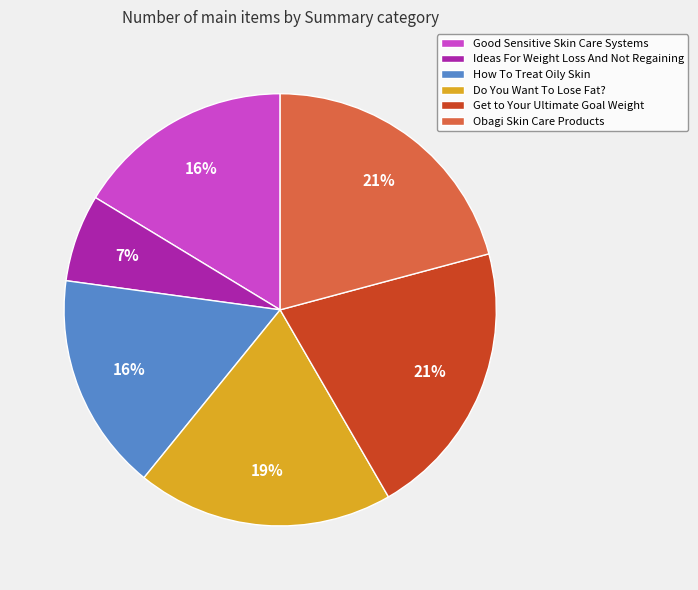

To the nearest percent, what percentage of the pie is Good Sensitive Skin Care Systems?

16%